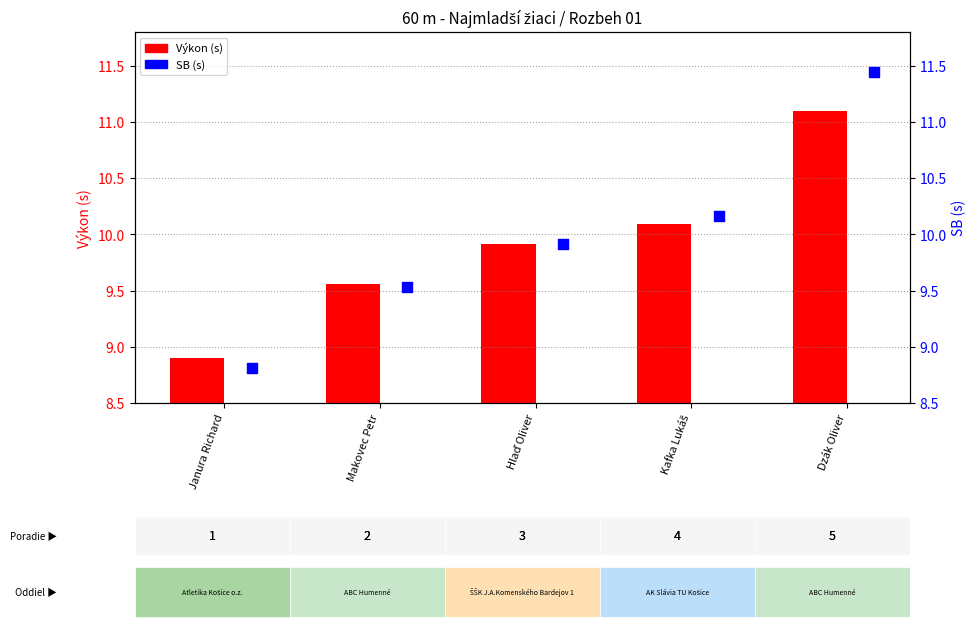

What is the total value across all series at Kafka Lukáš?

20.2